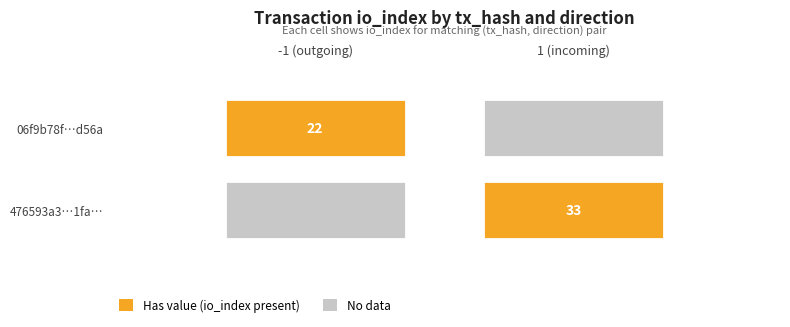

Rank the series by their maximum value, from highest to lowest.

476593a38b50d08f35ef7af8c612c7ef7f581fa, 06f9b78f16552f16c89c5d1b842a9a34dd7d56a